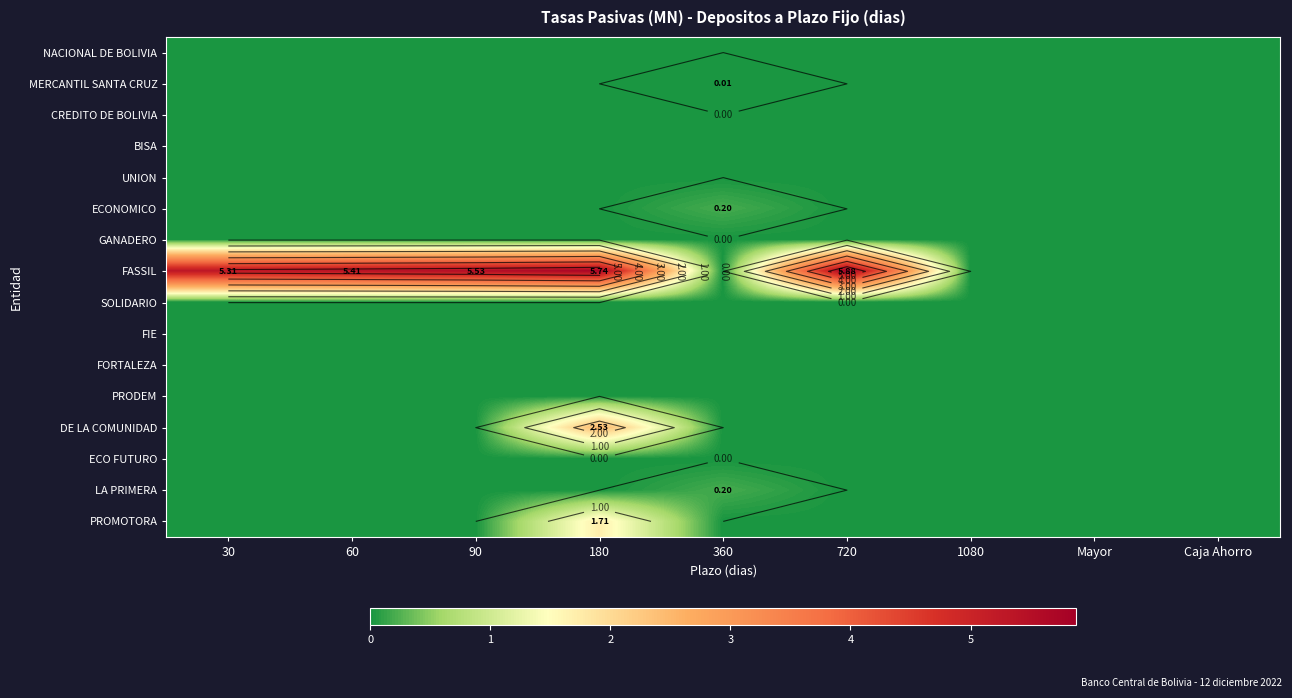

Where is PRODEM nearest to the value 0?

30